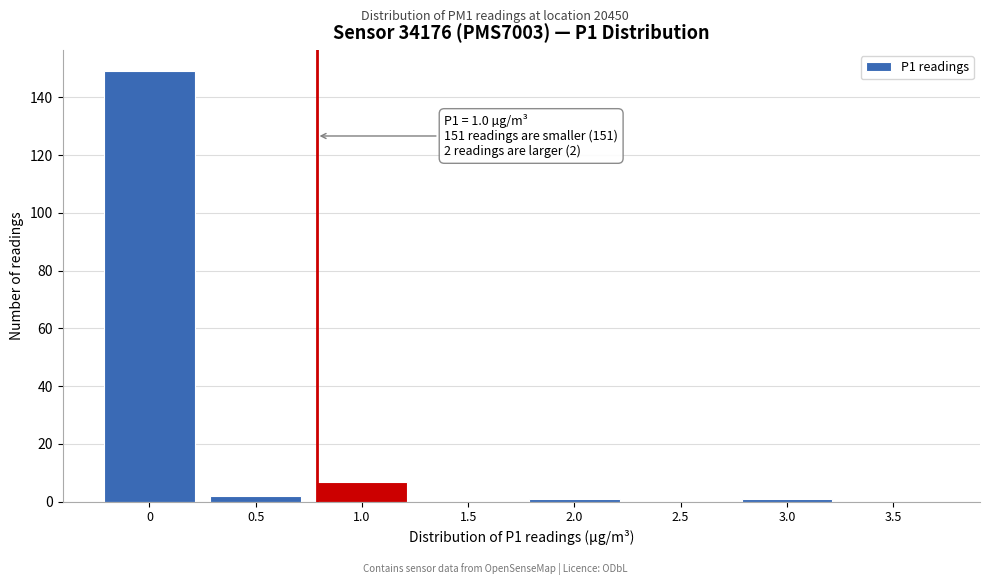

Reading left to right, transcribe all the data shown in this chart.

0=149	0.5=2	1.0=7	1.5=0	2.0=1	2.5=0	3.0=1	3.5=0